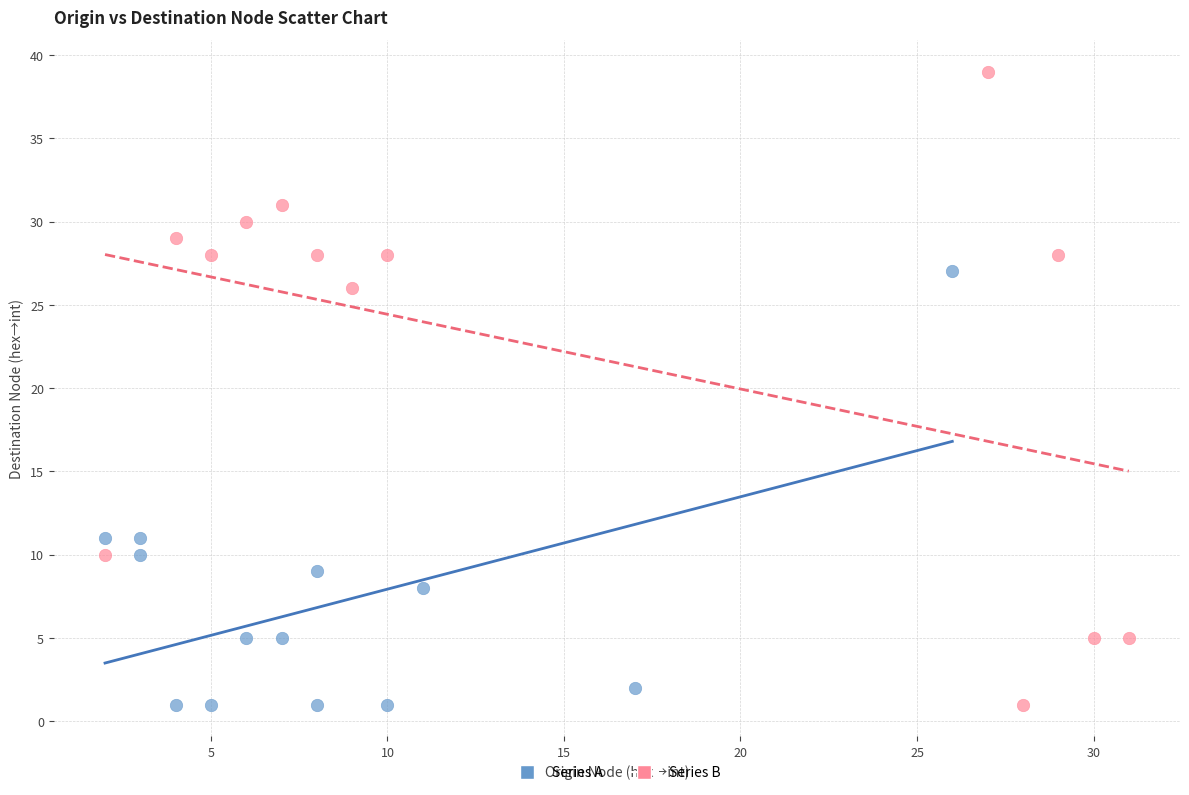

Which series has the widest spread of Y values?

Series B